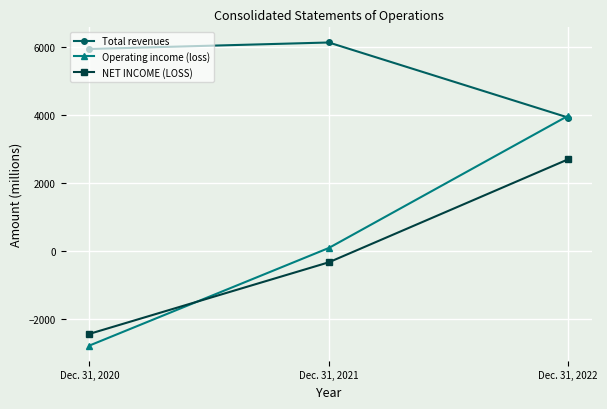

How many values in Operating income (loss) are above zero?

2